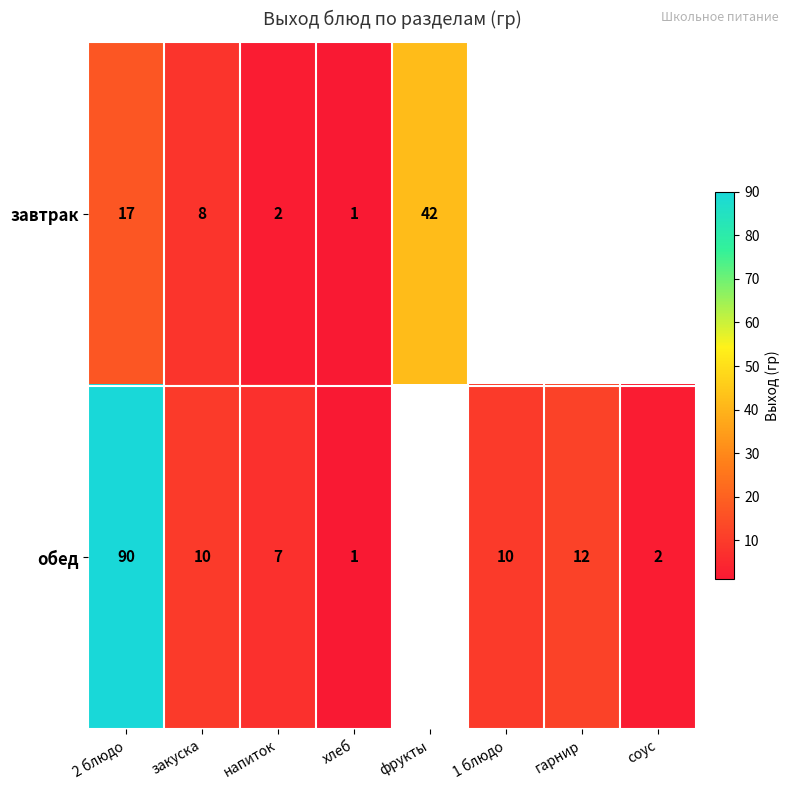

True or false: обед has a value of 6 at 1 блюдо.

False